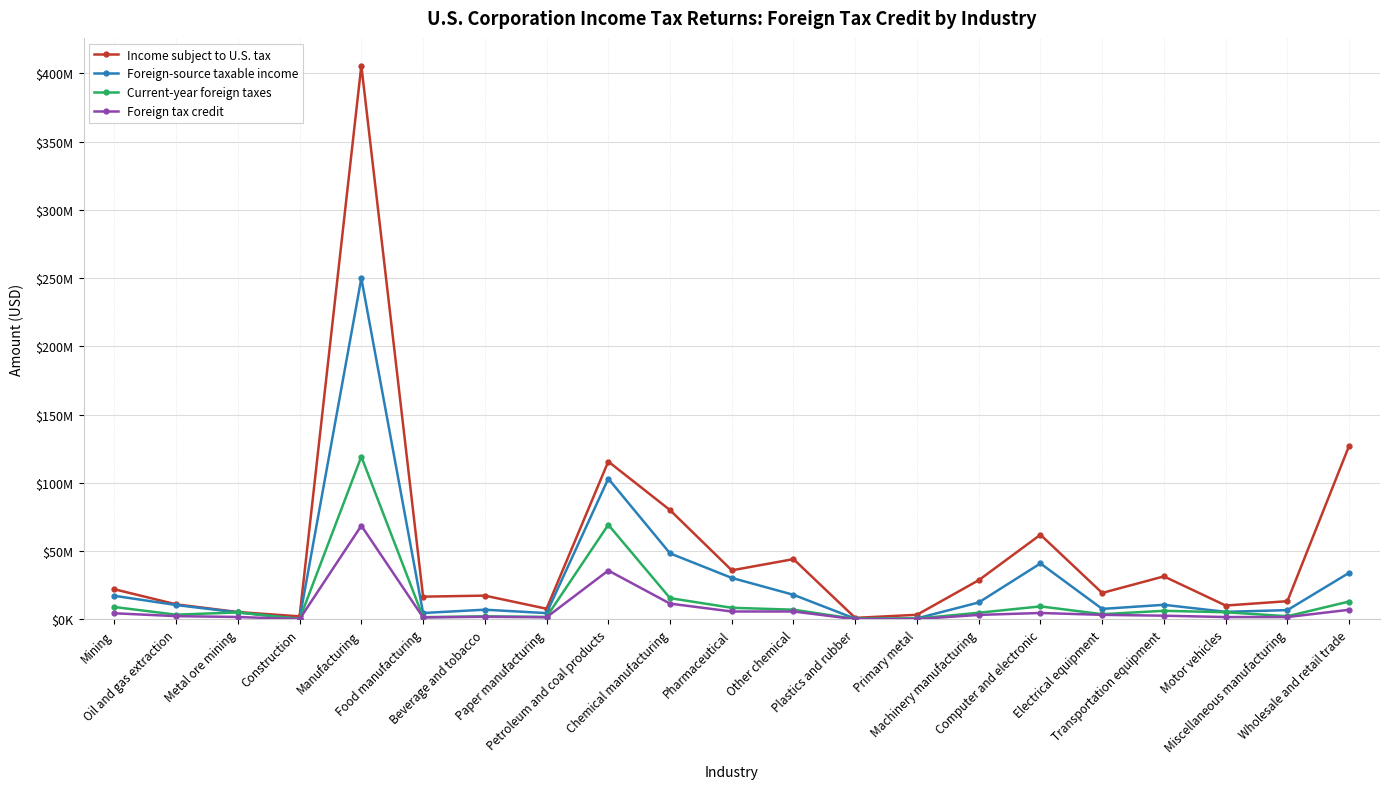

What are all the series names shown in the legend?

Income subject to U.S. tax, Foreign-source taxable income, Current-year foreign taxes, Foreign tax credit